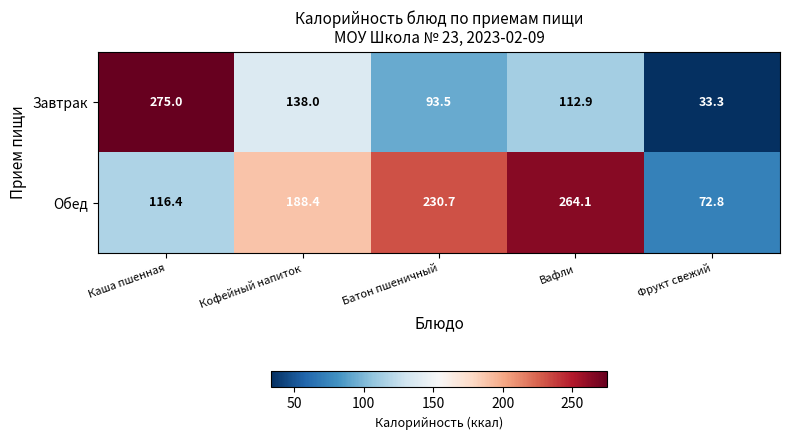

At which category is the sum across all series the highest?

Каша пшенная